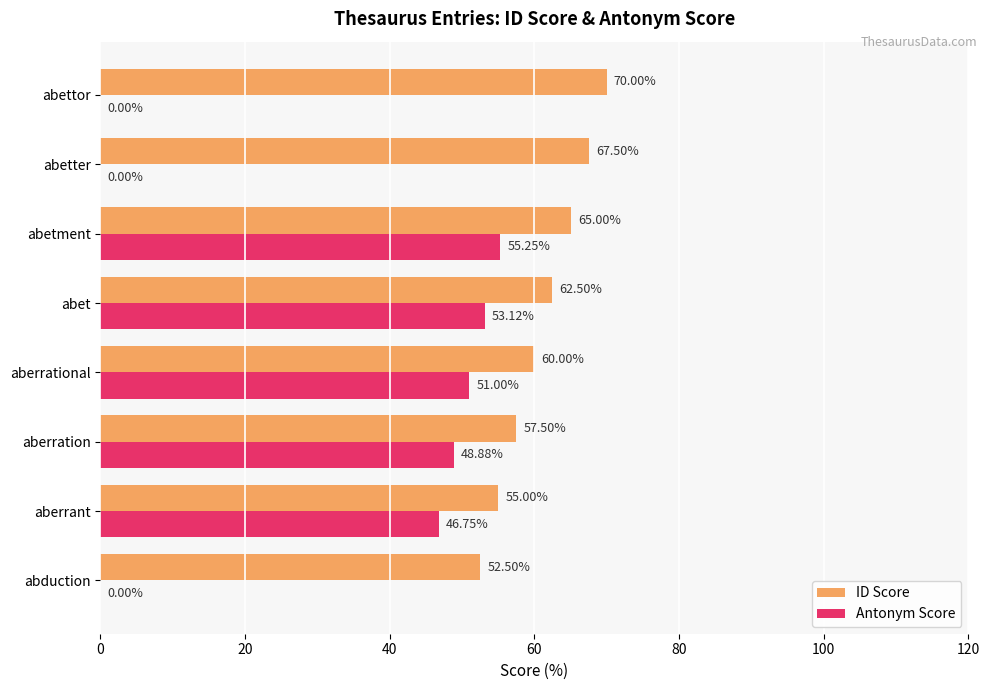

What is the total value across all series at abet?

115.6